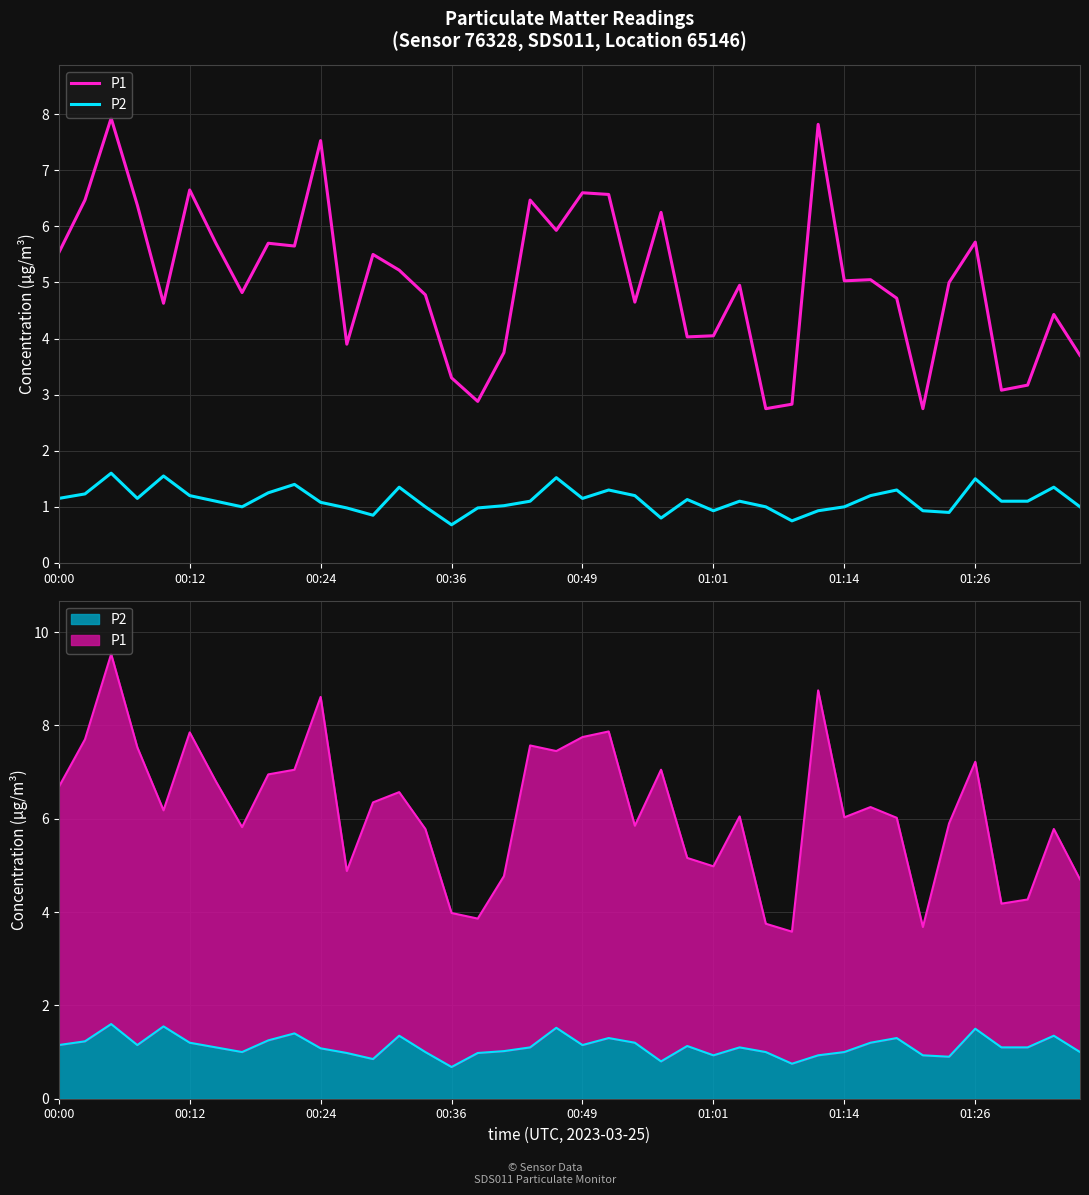

Which series has the widest spread of values?

P1